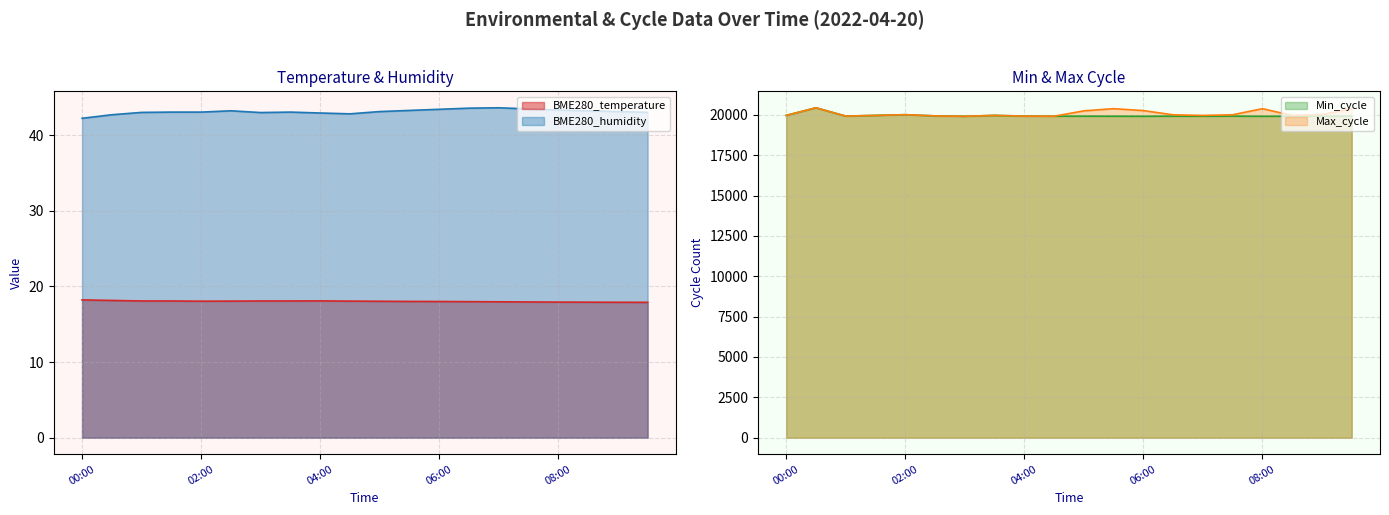

Read the Max_cycle value at 04:30.

19918.0